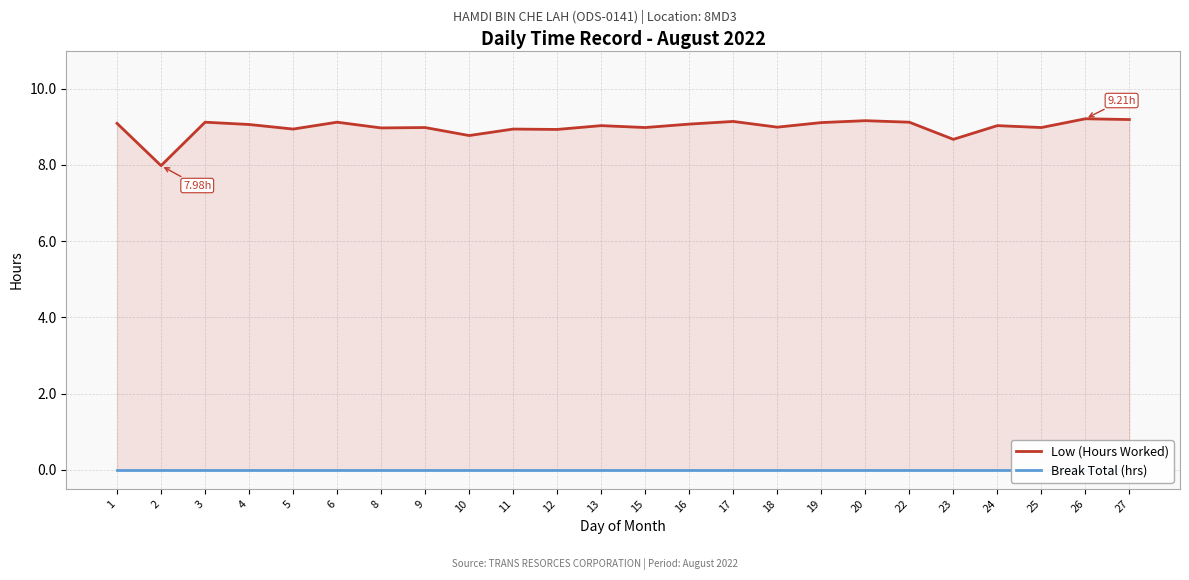

Reading left to right, list all the values displayed in this chart.

Low (Hours Worked): 9.1	8.0	9.1	9.1	8.9	9.1	9.0	9.0	8.8	8.9	8.9	9.0	9.0	9.1	9.1	9.0	9.1	9.2	9.1	8.7	9.0	9.0	9.2	9.2
Break Total (hrs): 0.0	0.0	0.0	0.0	0.0	0.0	0.0	0.0	0.0	0.0	0.0	0.0	0.0	0.0	0.0	0.0	0.0	0.0	0.0	0.0	0.0	0.0	0.0	0.0